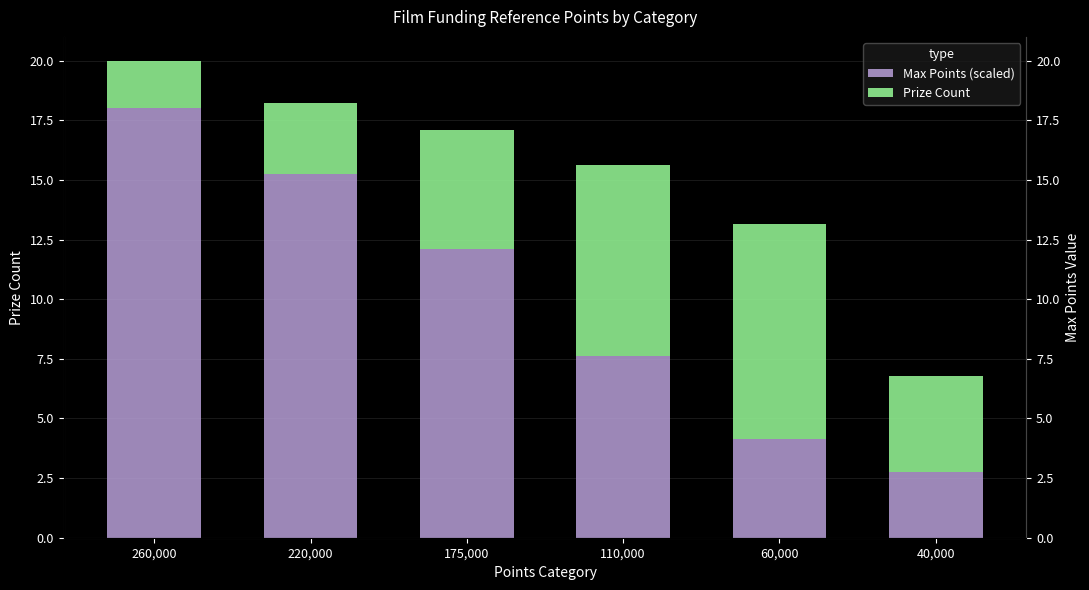

Reading right to left, list all the values displayed in this chart.

Max Points (scaled): 40,000=2.8	60,000=4.2	110,000=7.6	175,000=12.1	220,000=15.2	260,000=18.0
Prize Count: 40,000=4.0	60,000=9.0	110,000=8.0	175,000=5.0	220,000=3.0	260,000=2.0